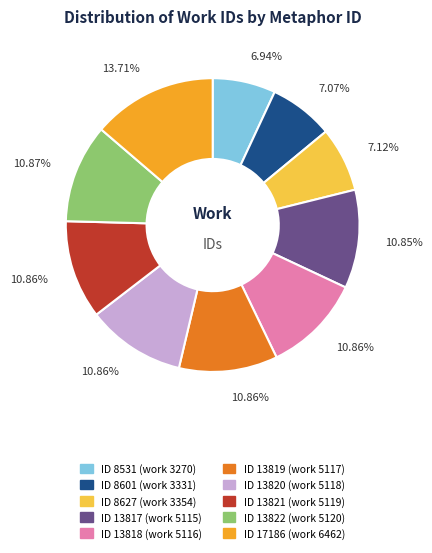

Is there a majority slice in this chart?

No